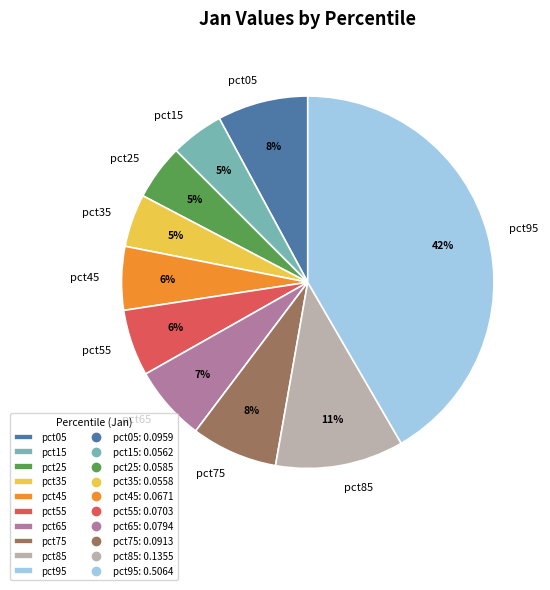

Is it true that pct65 is 1% of the pie?

False